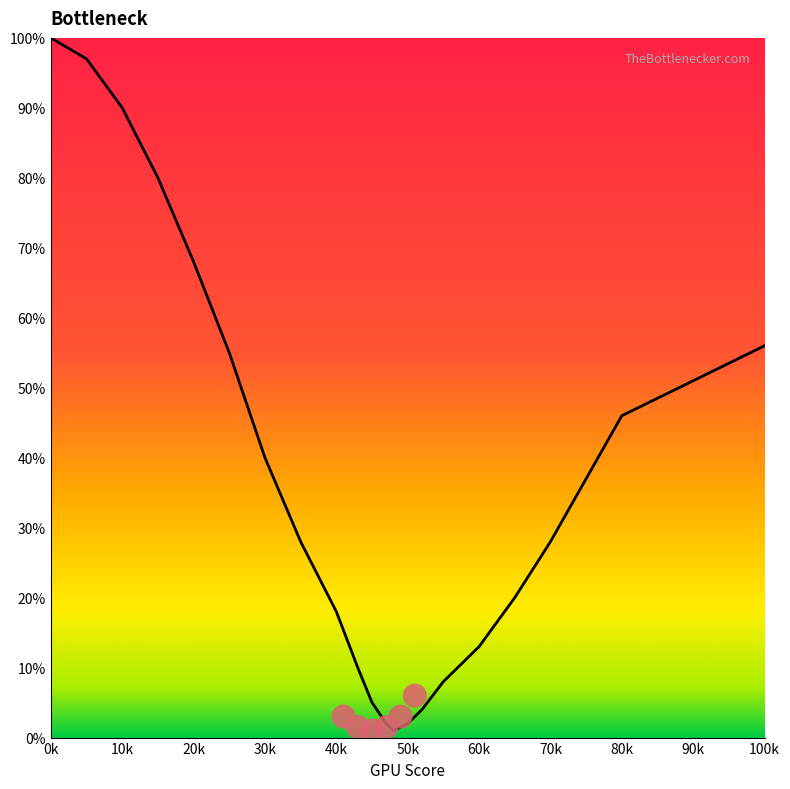

Approximately how many times larger is the value at 70k compared to 20k?

0.4